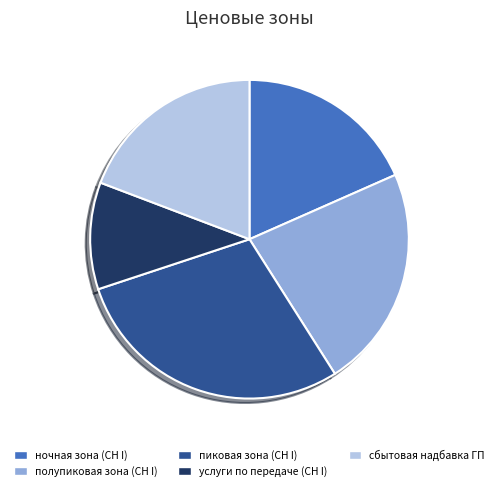

Rank the categories by value from lowest to highest.

услуги по передаче (СН I), ночная зона (СН I), сбытовая надбавка ГП, полупиковая зона (СН I), пиковая зона (СН I)